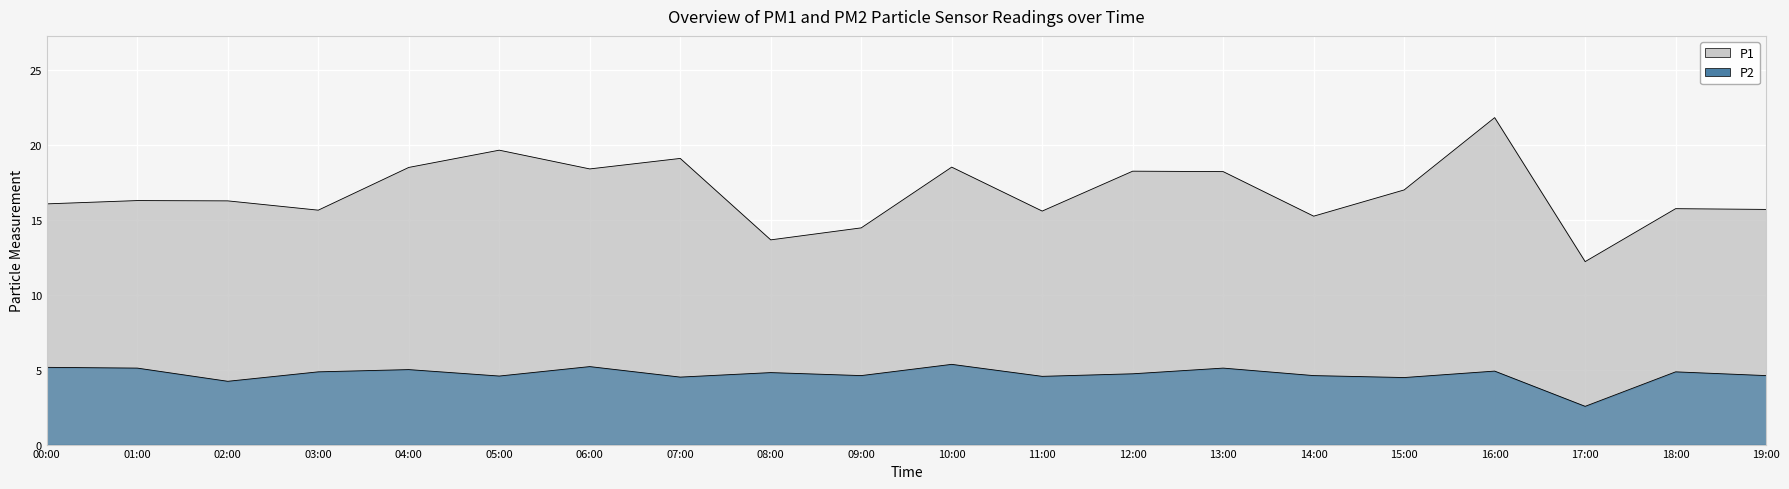

True or false: P1 and P2 intersect in this chart.

False